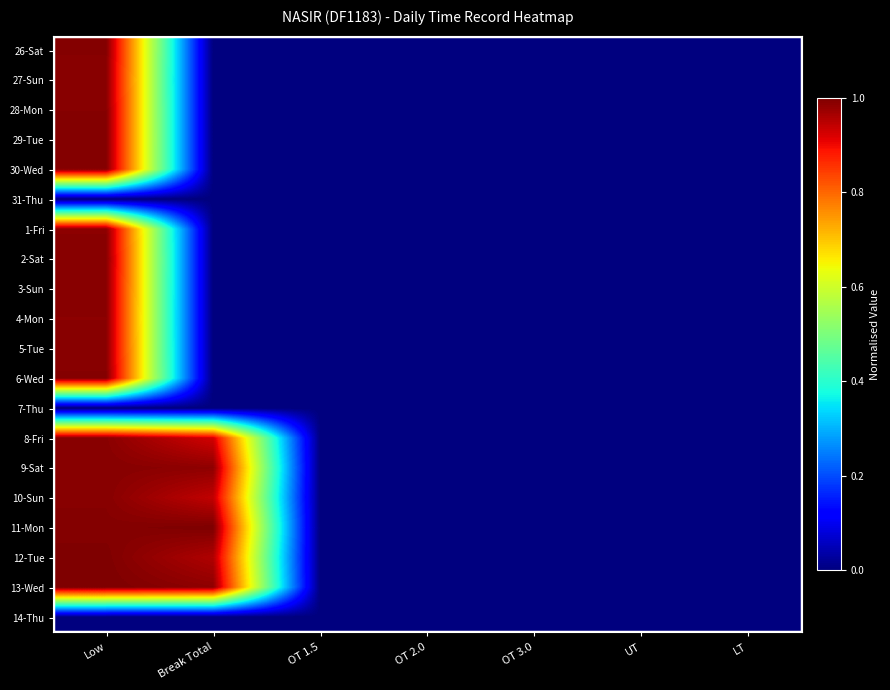

Reading left to right, transcribe all the data shown in this chart.

26-Sat: Low=1.0	Break Total=0.0	OT 1.5=0.0	OT 2.0=0.0	OT 3.0=0.0	UT=0.0	LT=0.0
27-Sun: Low=1.0	Break Total=0.0	OT 1.5=0.0	OT 2.0=0.0	OT 3.0=0.0	UT=0.0	LT=0.0
28-Mon: Low=1.0	Break Total=0.0	OT 1.5=0.0	OT 2.0=0.0	OT 3.0=0.0	UT=0.0	LT=0.0
29-Tue: Low=1.0	Break Total=0.0	OT 1.5=0.0	OT 2.0=0.0	OT 3.0=0.0	UT=0.0	LT=0.0
30-Wed: Low=1.0	Break Total=0.0	OT 1.5=0.0	OT 2.0=0.0	OT 3.0=0.0	UT=0.0	LT=0.0
31-Thu: Low=0.0	Break Total=0.0	OT 1.5=0.0	OT 2.0=0.0	OT 3.0=0.0	UT=0.0	LT=0.0
1-Fri: Low=1.0	Break Total=0.0	OT 1.5=0.0	OT 2.0=0.0	OT 3.0=0.0	UT=0.0	LT=0.0
2-Sat: Low=1.0	Break Total=0.0	OT 1.5=0.0	OT 2.0=0.0	OT 3.0=0.0	UT=0.0	LT=0.0
3-Sun: Low=1.0	Break Total=0.0	OT 1.5=0.0	OT 2.0=0.0	OT 3.0=0.0	UT=0.0	LT=0.0
4-Mon: Low=1.0	Break Total=0.0	OT 1.5=0.0	OT 2.0=0.0	OT 3.0=0.0	UT=0.0	LT=0.0
5-Tue: Low=1.0	Break Total=0.0	OT 1.5=0.0	OT 2.0=0.0	OT 3.0=0.0	UT=0.0	LT=0.0
6-Wed: Low=1.0	Break Total=0.0	OT 1.5=0.0	OT 2.0=0.0	OT 3.0=0.0	UT=0.0	LT=0.0
7-Thu: Low=0.0	Break Total=0.0	OT 1.5=0.0	OT 2.0=0.0	OT 3.0=0.0	UT=0.0	LT=0.0
8-Fri: Low=1.0	Break Total=0.9	OT 1.5=0.0	OT 2.0=0.0	OT 3.0=0.0	UT=0.0	LT=0.0
9-Sat: Low=1.0	Break Total=1.0	OT 1.5=0.0	OT 2.0=0.0	OT 3.0=0.0	UT=0.0	LT=0.0
10-Sun: Low=1.0	Break Total=0.9	OT 1.5=0.0	OT 2.0=0.0	OT 3.0=0.0	UT=0.0	LT=0.0
11-Mon: Low=1.0	Break Total=1.0	OT 1.5=0.0	OT 2.0=0.0	OT 3.0=0.0	UT=0.0	LT=0.0
12-Tue: Low=1.0	Break Total=1.0	OT 1.5=0.0	OT 2.0=0.0	OT 3.0=0.0	UT=0.0	LT=0.0
13-Wed: Low=1.0	Break Total=1.0	OT 1.5=0.0	OT 2.0=0.0	OT 3.0=0.0	UT=0.0	LT=0.0
14-Thu: Low=0.0	Break Total=0.0	OT 1.5=0.0	OT 2.0=0.0	OT 3.0=0.0	UT=0.0	LT=0.0